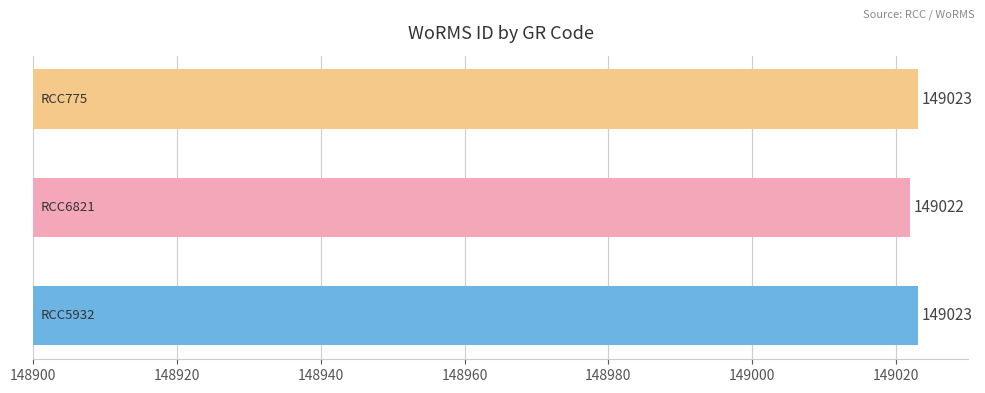

What is the smallest value displayed?

149022